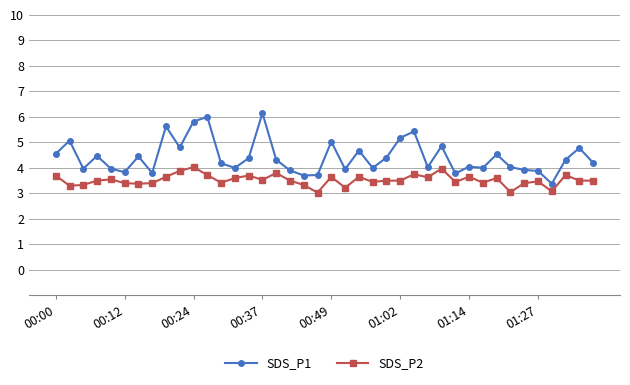

Which series has the largest total across all categories?

SDS_P1